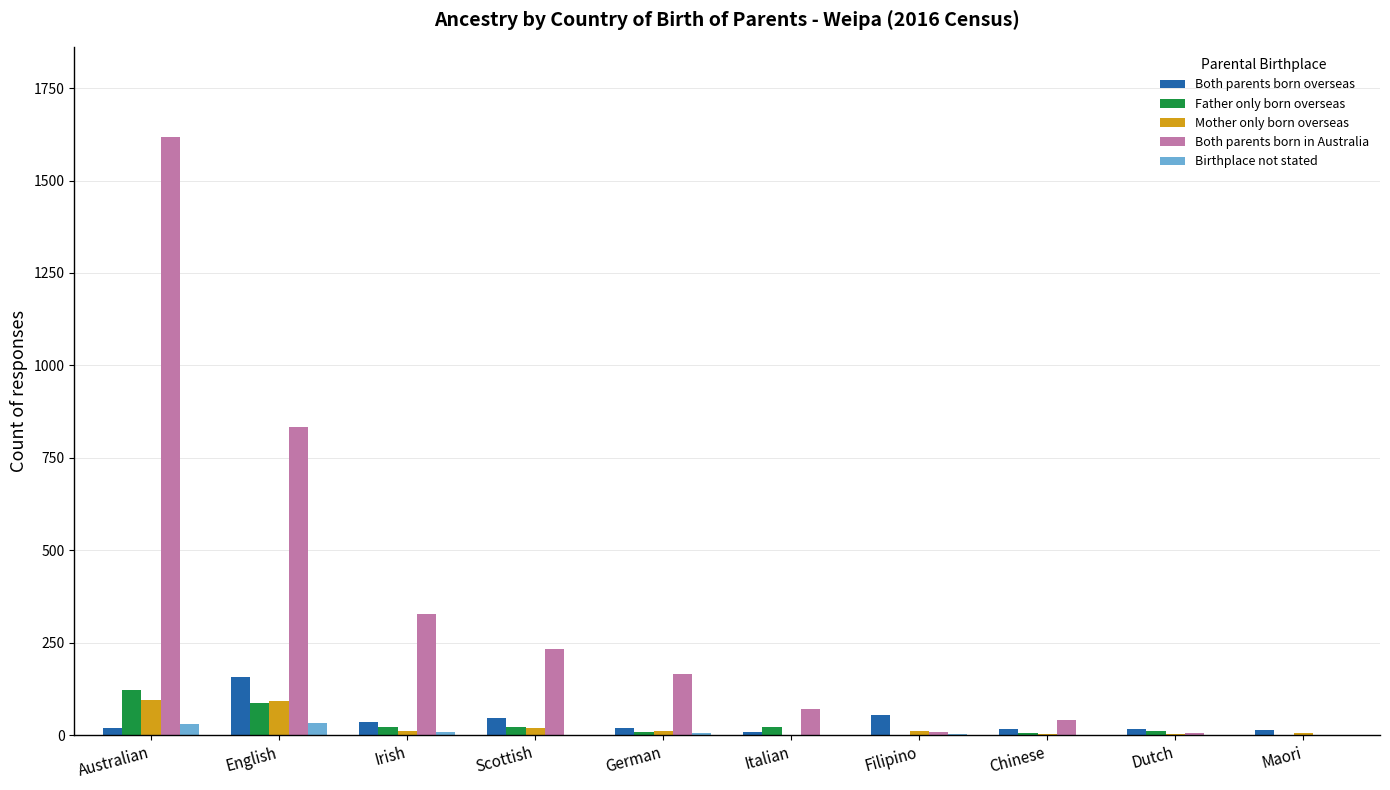

What is the sum of all Mother only born overseas values?

247